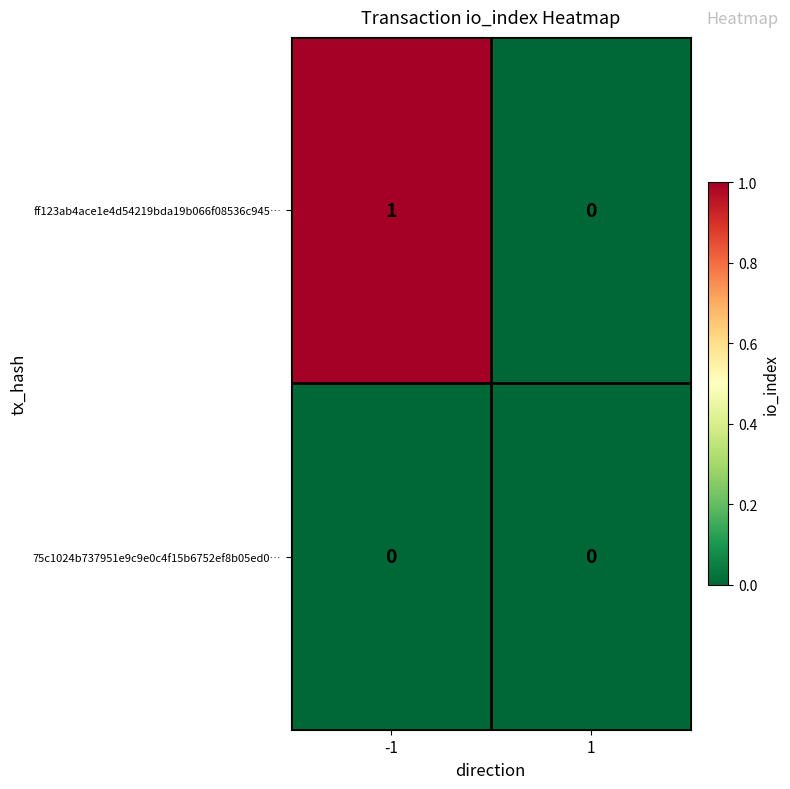

How many categories are shown in the chart?

2